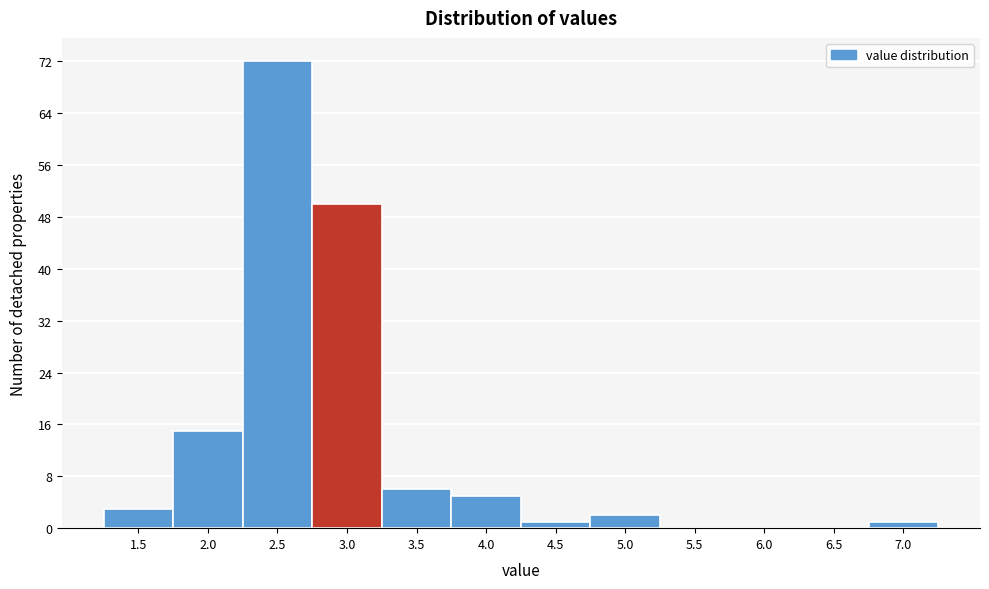

Reading right to left, transcribe all the data shown in this chart.

7.0=1	6.5=0	6.0=0	5.5=0	5.0=2	4.5=1	4.0=5	3.5=6	3.0=50	2.5=72	2.0=15	1.5=3